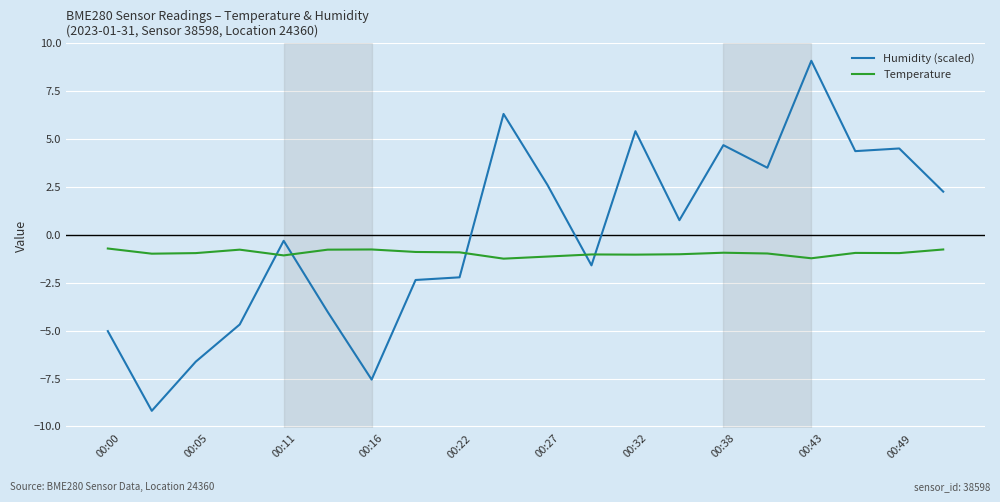

What are all the series names shown in the legend?

Humidity (scaled), Temperature